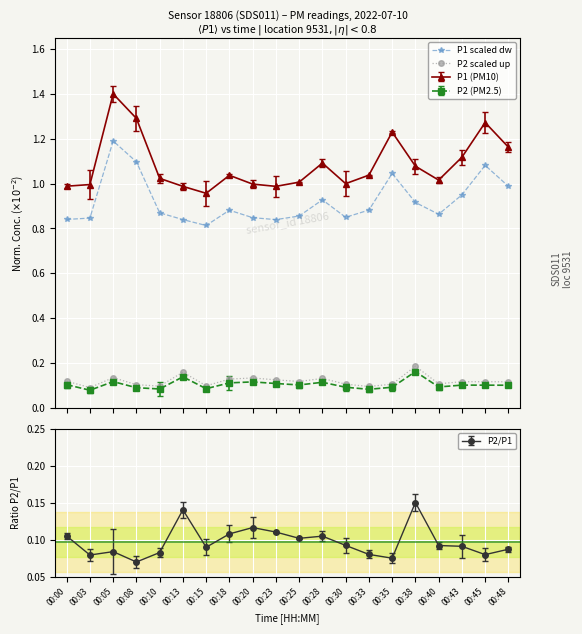

True or false: P2 scaled up and P1 scaled dw cross at least once.

False